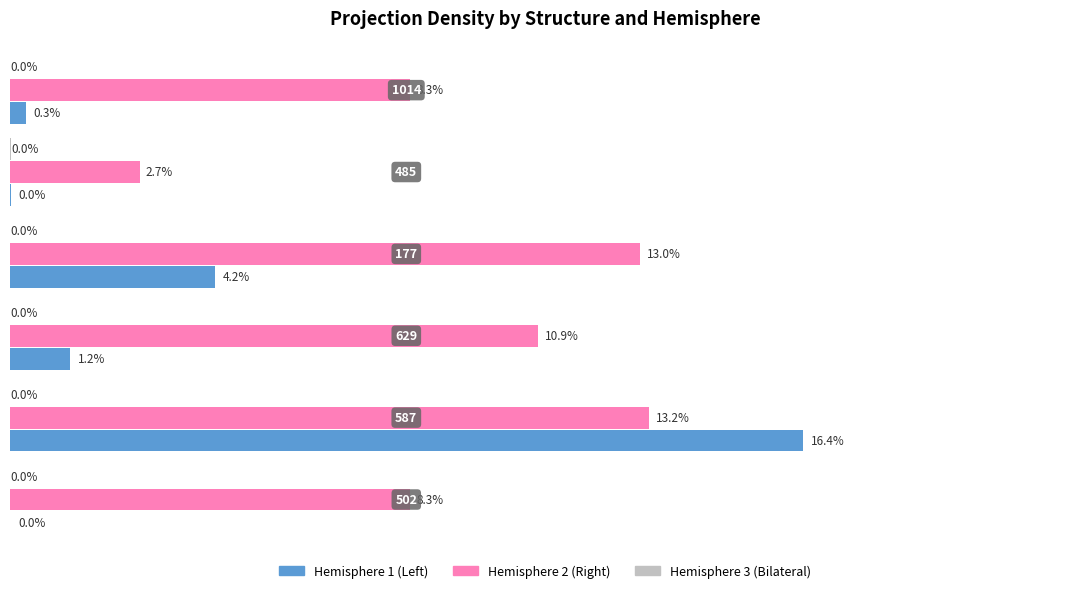

How many bars are there in each group?

3